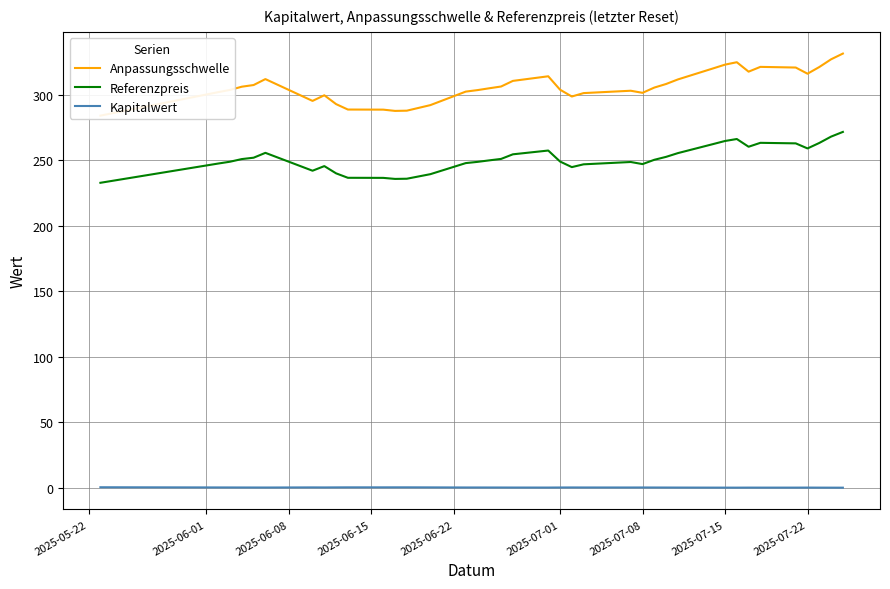

True or false: Referenzpreis and Kapitalwert intersect in this chart.

False